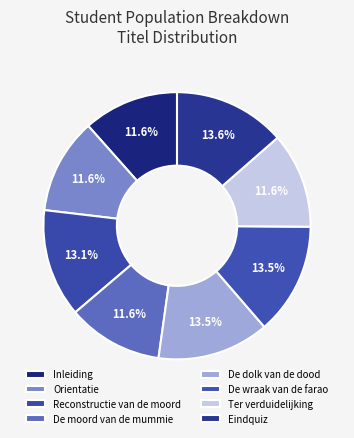

What is the total percentage of Inleiding and De moord van de mummie?

23.1%